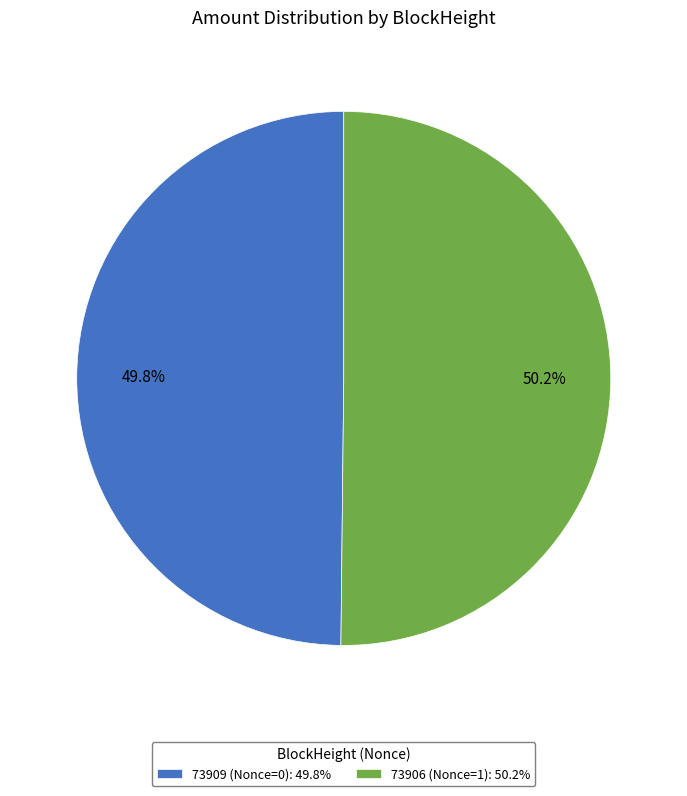

Is it true that 73909 is 1% of the pie?

False